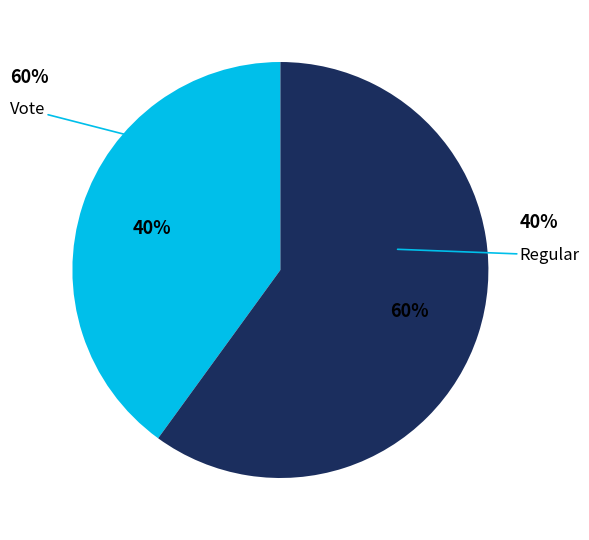

Between Regular and Vote, which is larger?

Vote